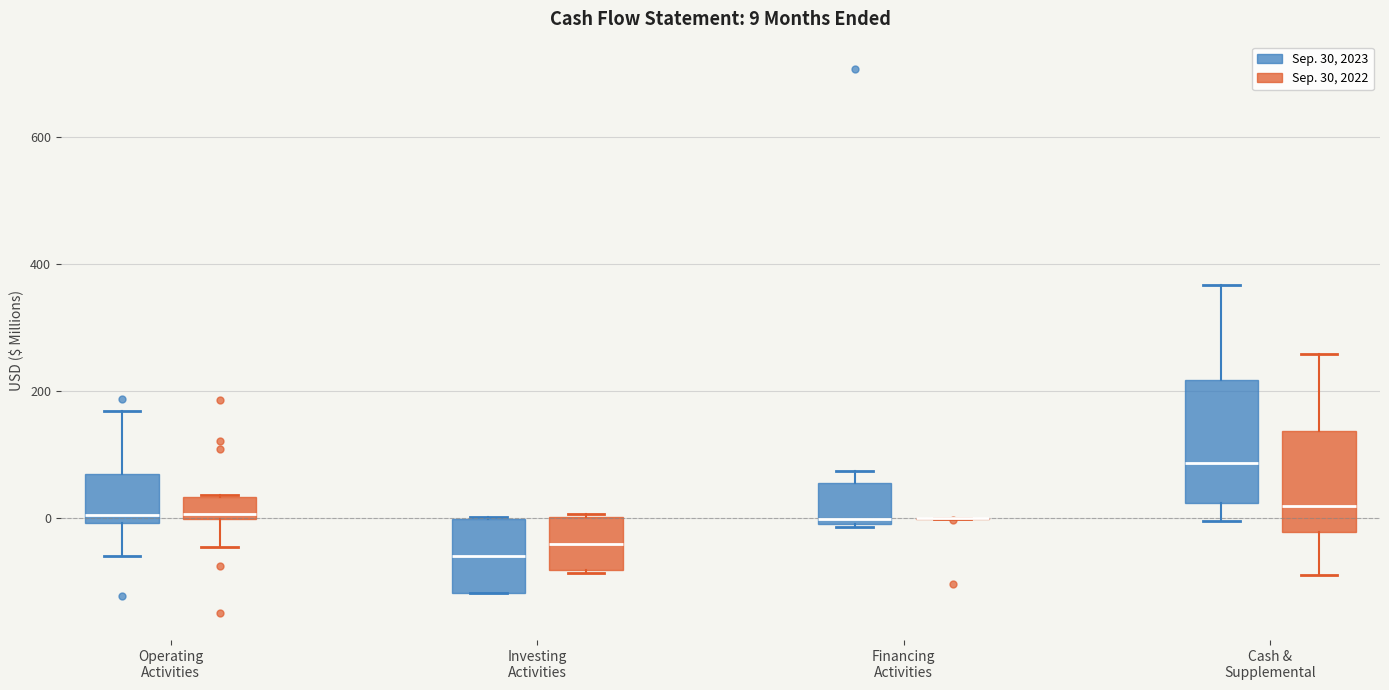

Comparing the boxes themselves (not the whiskers), which one is the tallest?

Cash & Supplemental (Sep. 30, 2023)